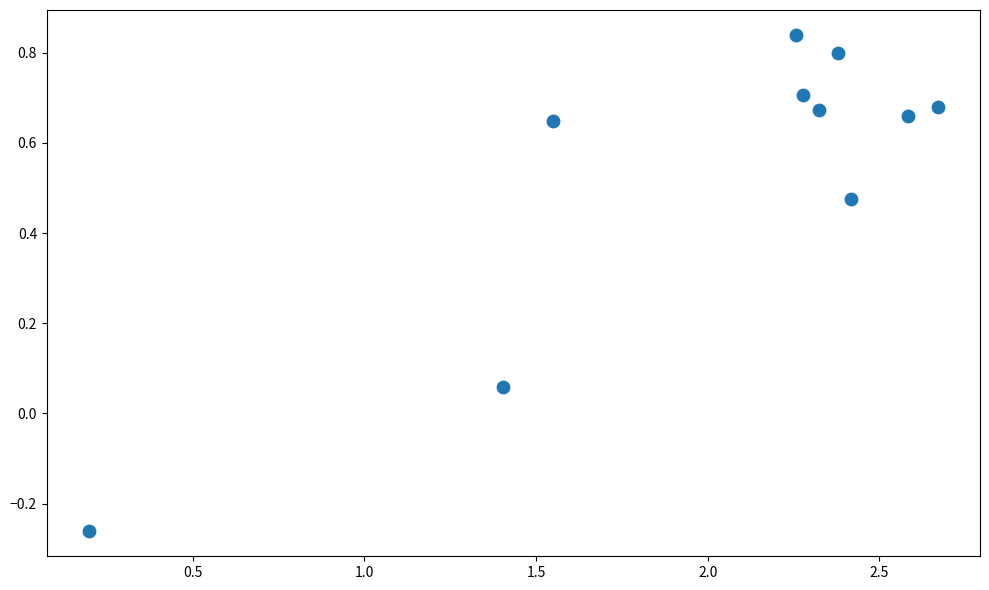

What is the range of X values (max minus min)?

2.5